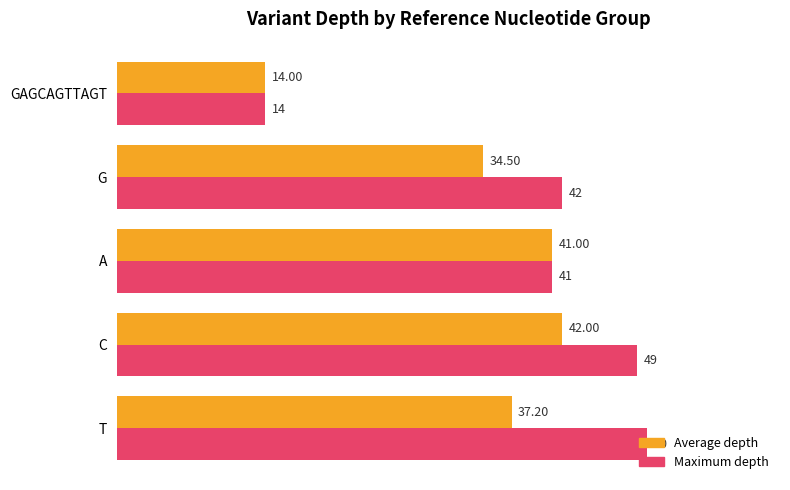

What is the sum of all Maximum depth values?

196.0